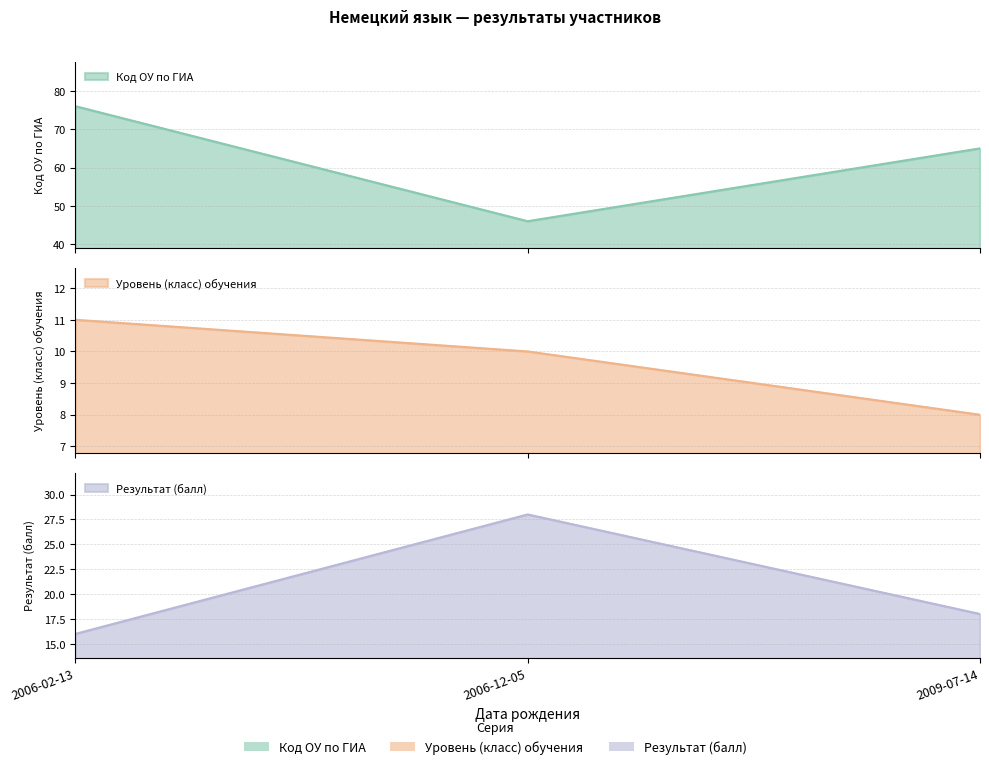

What is the label of the 2nd point from the left?

2006-12-05